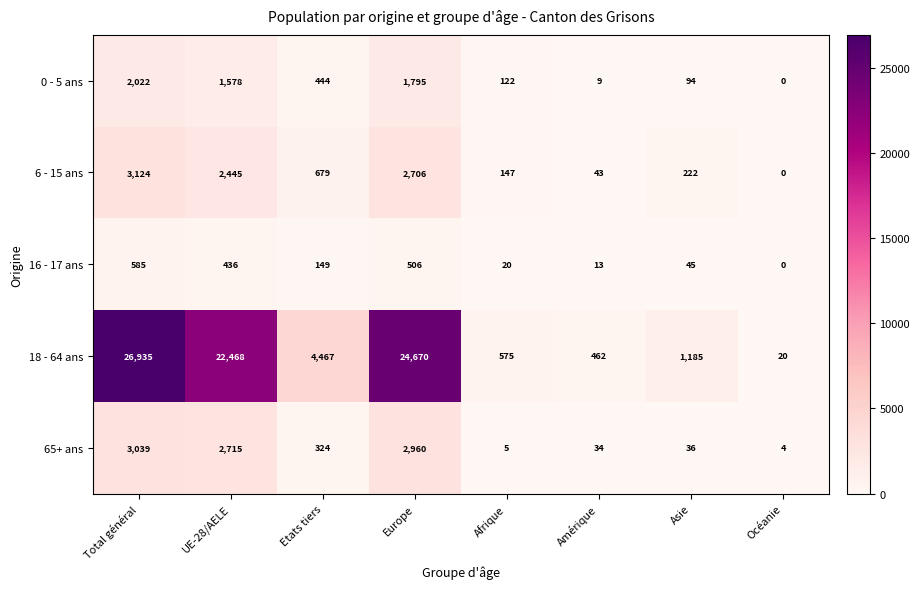

At UE-28/AELE, list the series in order from smallest to largest.

16 - 17 ans, 0 - 5 ans, 6 - 15 ans, 65+ ans, 18 - 64 ans